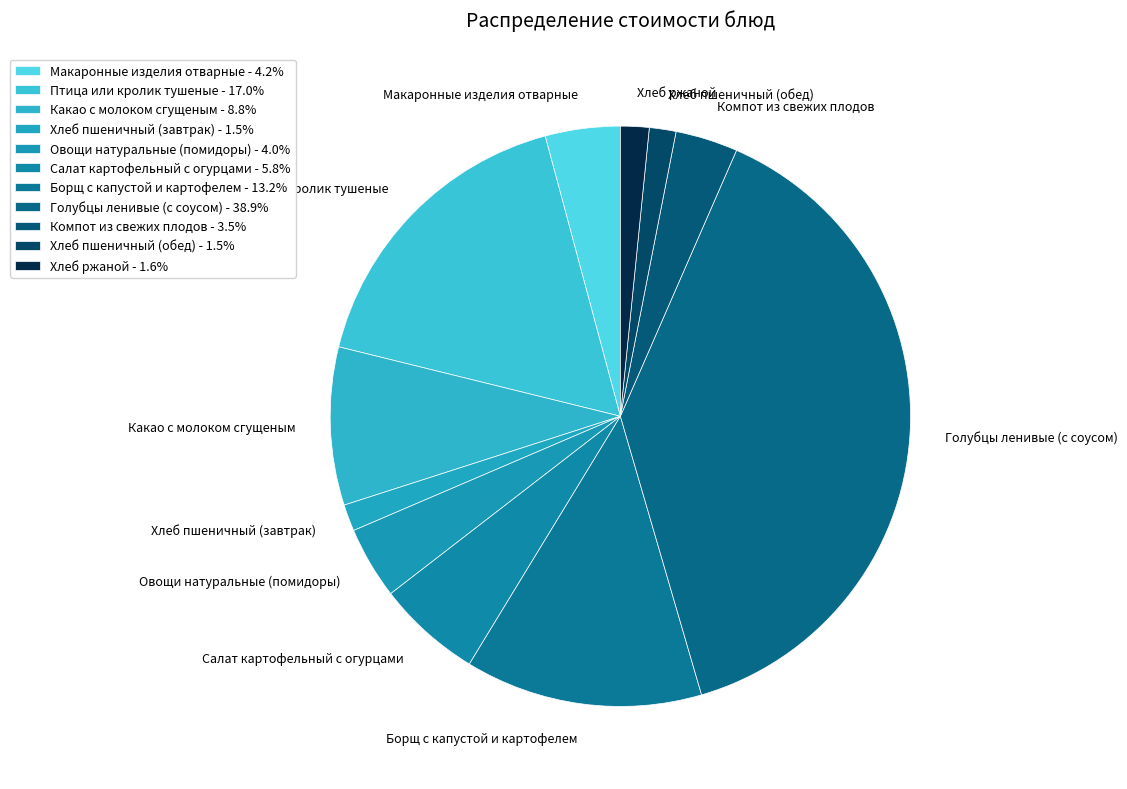

Does Хлеб ржаной account for over 50% of the chart?

No